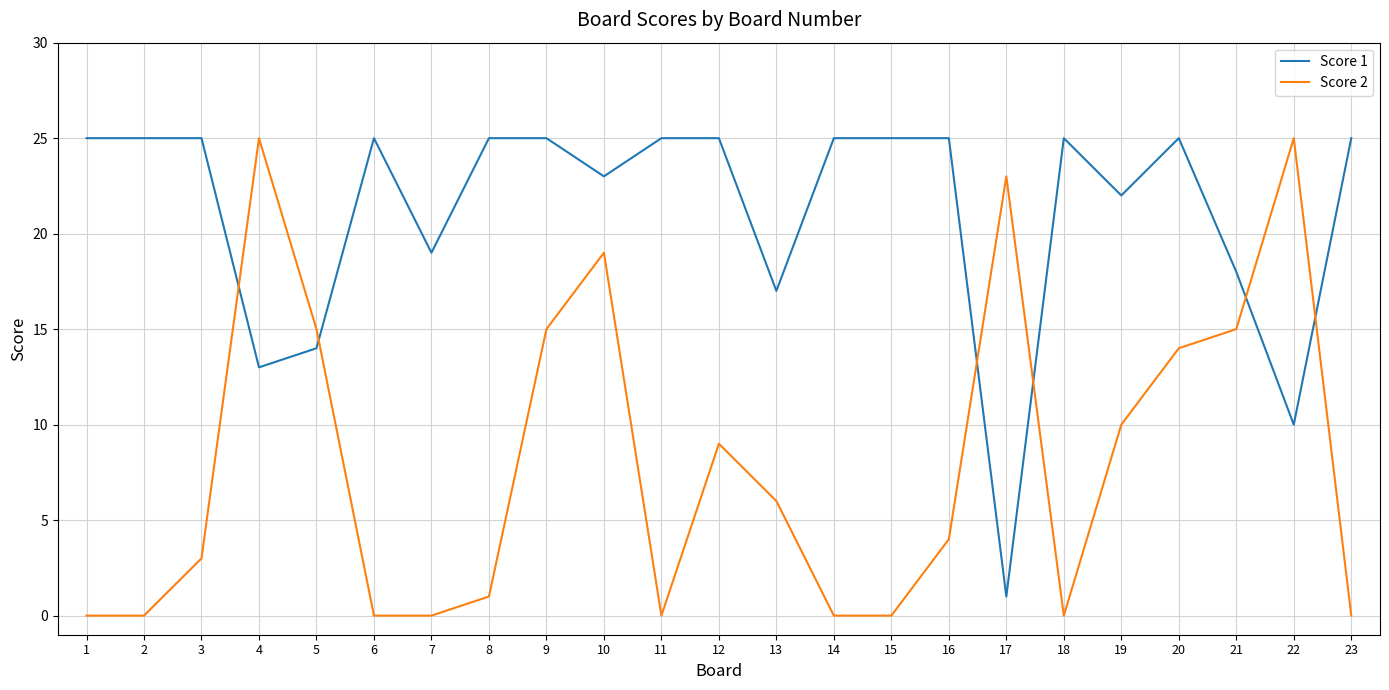

Is the value of Score 2 at 2 greater than the value of Score 1 at 8?

No